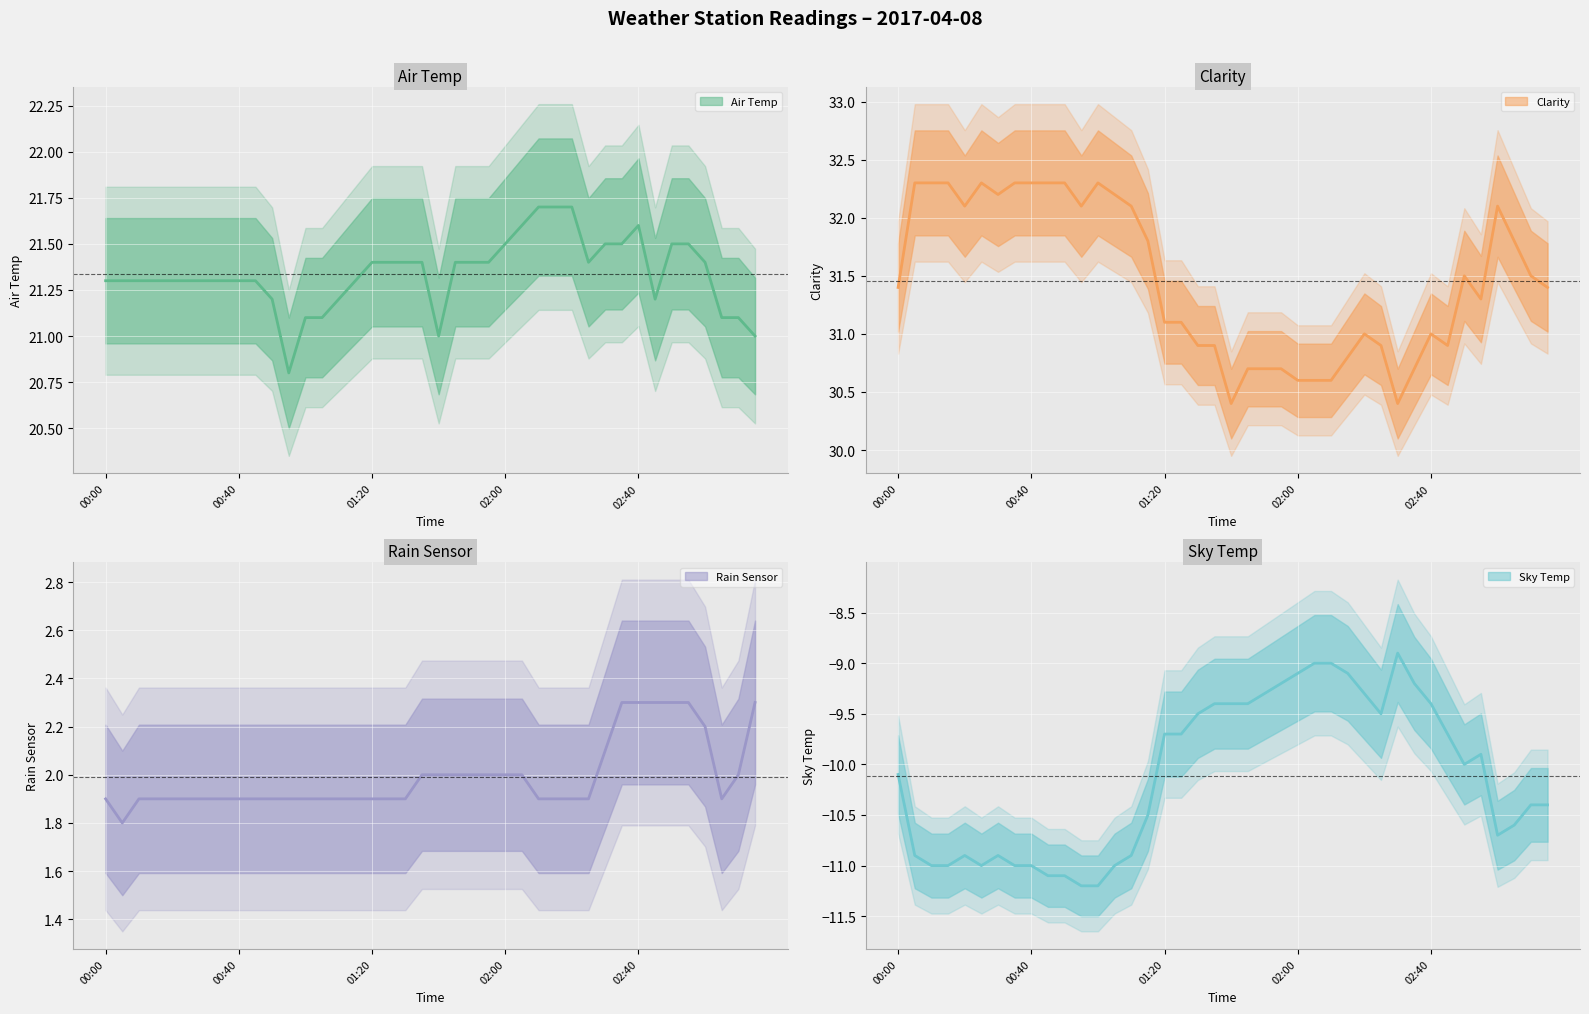

What is the difference between the second highest and minimum values in the Air Temp series?

0.9